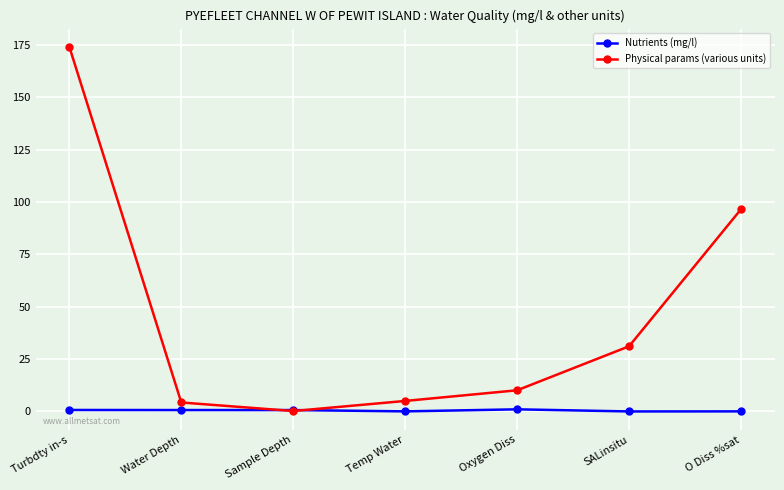

Which series changed the most between SALinsitu and O Diss %sat?

Physical params (various units)